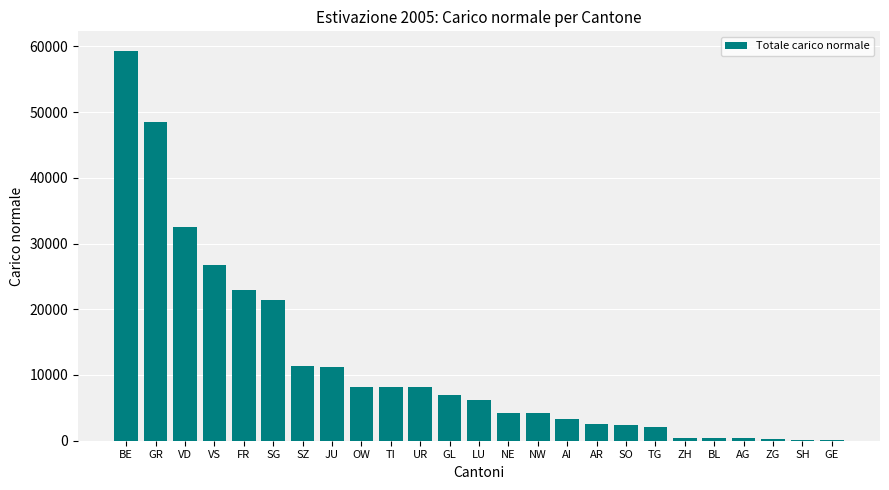

What is the ratio of the value at AI to the value at NE?

0.8